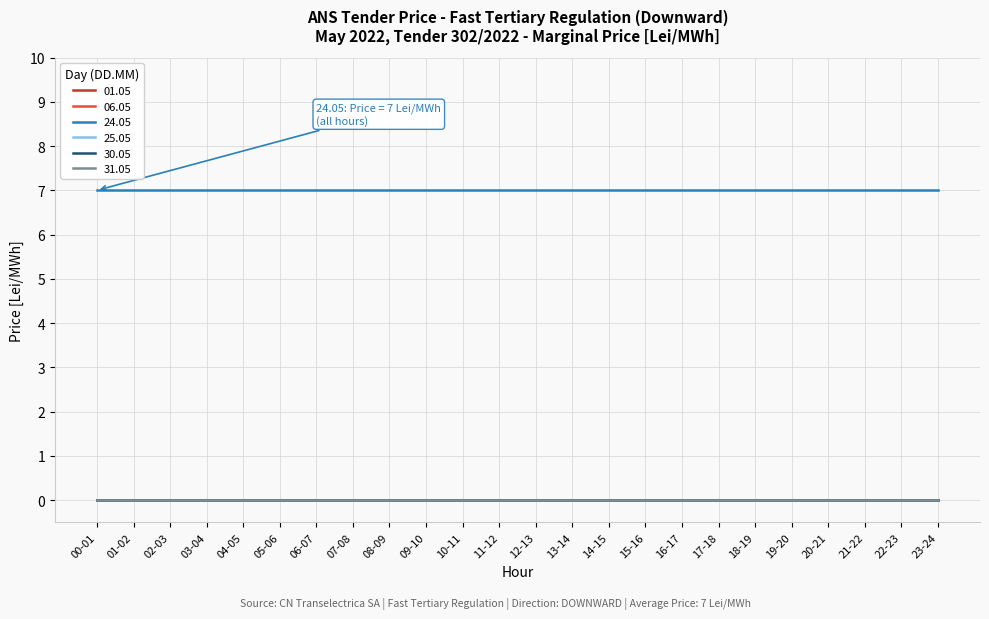

Which has a higher value, 10-11 or 07-08?

10-11